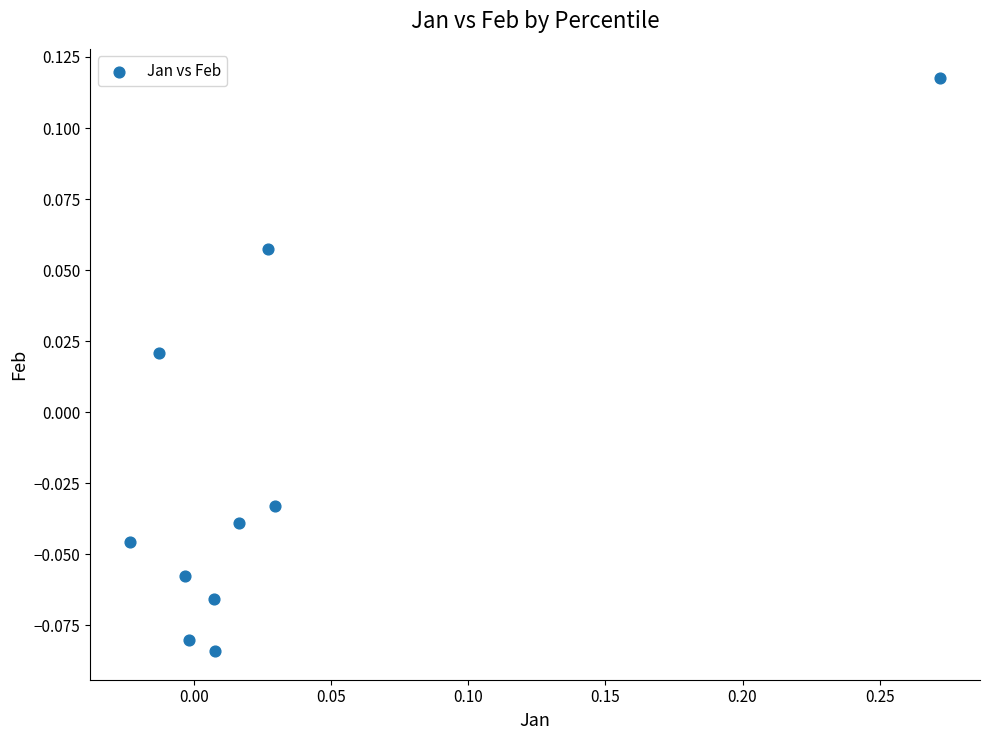

What is the range of X values (max minus min)?

0.3